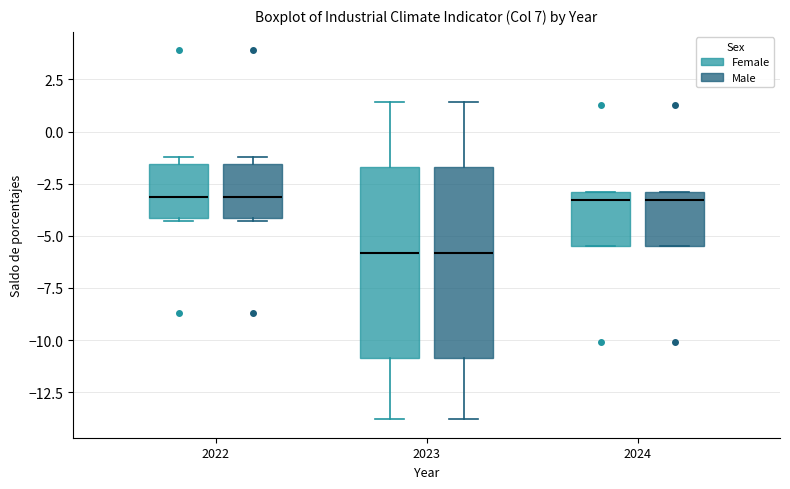

Reading left to right, read every box against the y-axis: the position of its median line, the range the box covers, and the ends of its whiskers. The values are not printed on the chart, so give them approximately, as read against the axis.

2022 (Female): median -3.0, box -4.0 to -1.5, whiskers -4.5 to -1.0
2022 (Male): median -3.0, box -4.0 to -1.5, whiskers -4.5 to -1.0
2023 (Female): median -6.0, box -11.0 to -1.5, whiskers -14.0 to 1.5
2023 (Male): median -6.0, box -11.0 to -1.5, whiskers -14.0 to 1.5
2024 (Female): median -3.5, box -5.5 to -3.0, whiskers -5.5 to -3.0
2024 (Male): median -3.5, box -5.5 to -3.0, whiskers -5.5 to -3.0